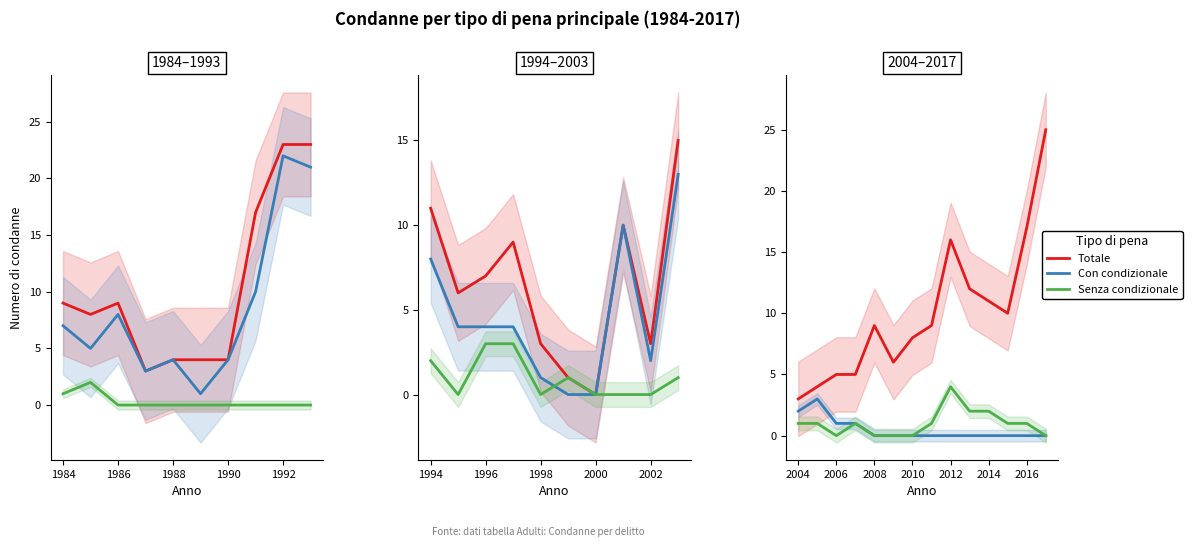

True or false: Con condizionale and Senza condizionale cross at least once.

False